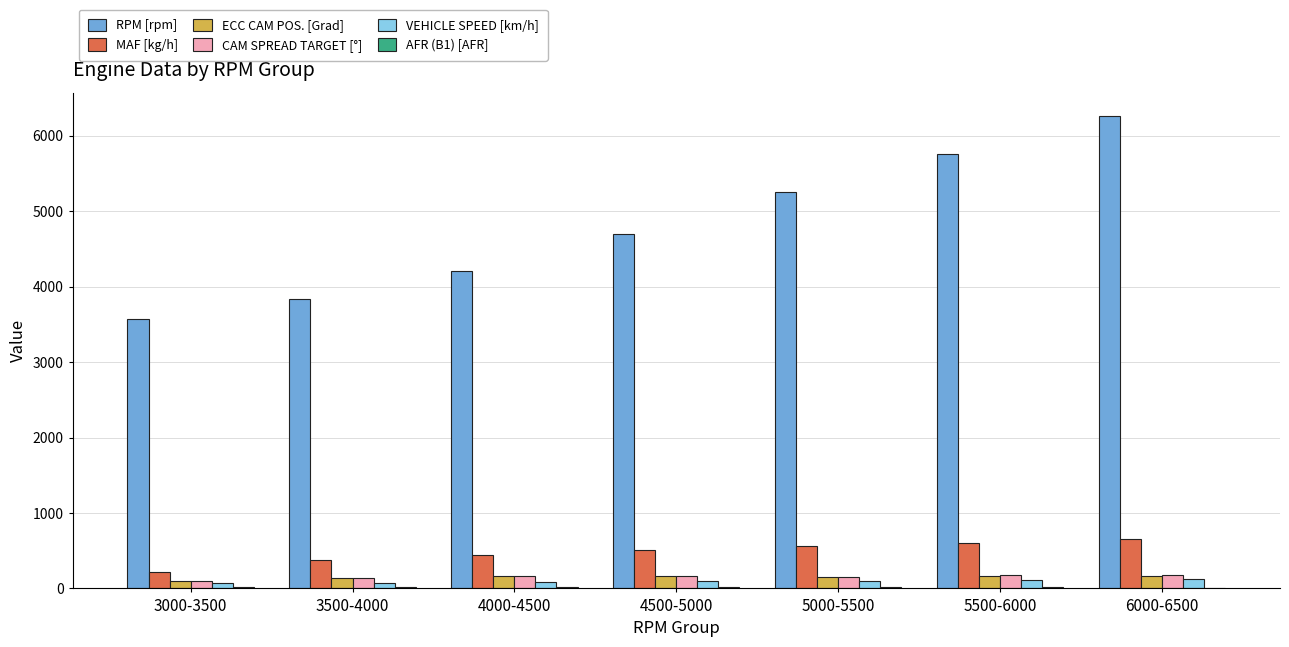

What is the maximum value shown in the chart?

6257.0